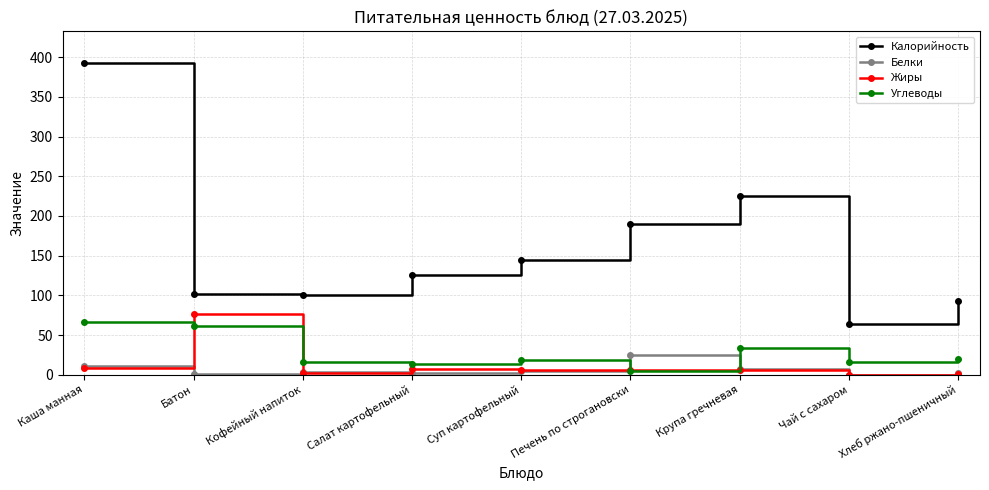

What is the sum of all Белки values?

57.8